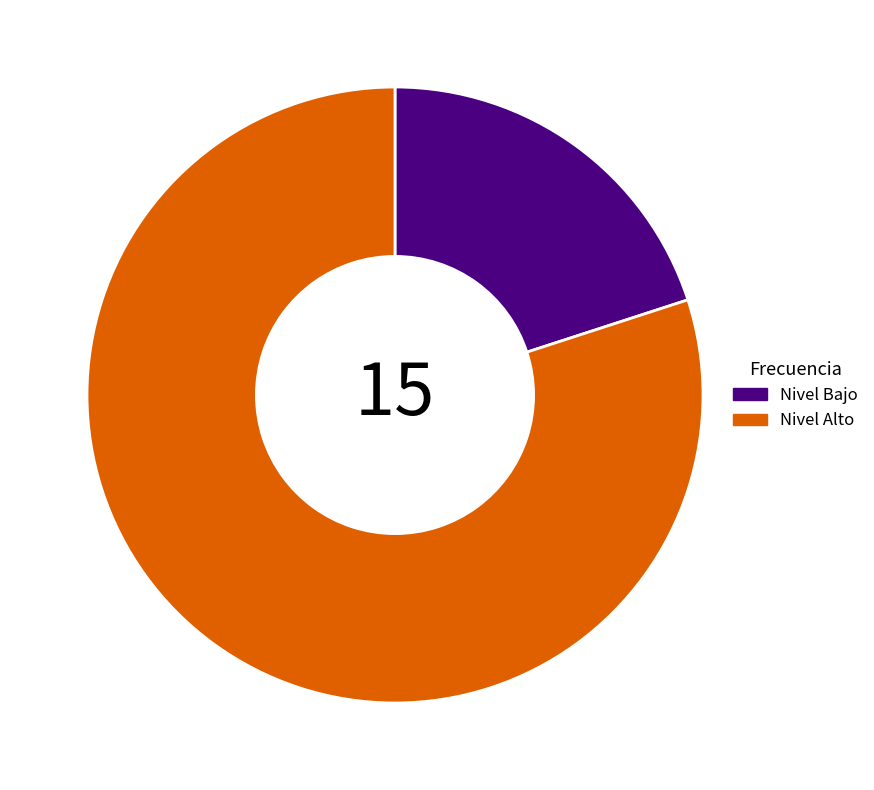

Which category has the biggest portion of the pie?

Nivel Alto